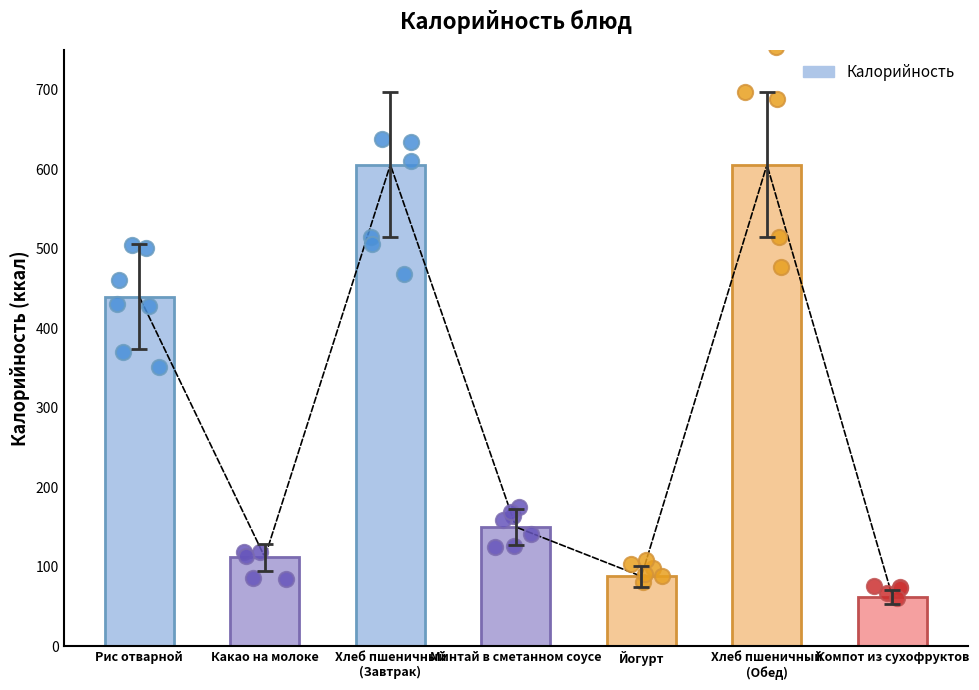

Approximately how many times larger is the value at Рис отварной compared to Компот из сухофруктов?

7.1